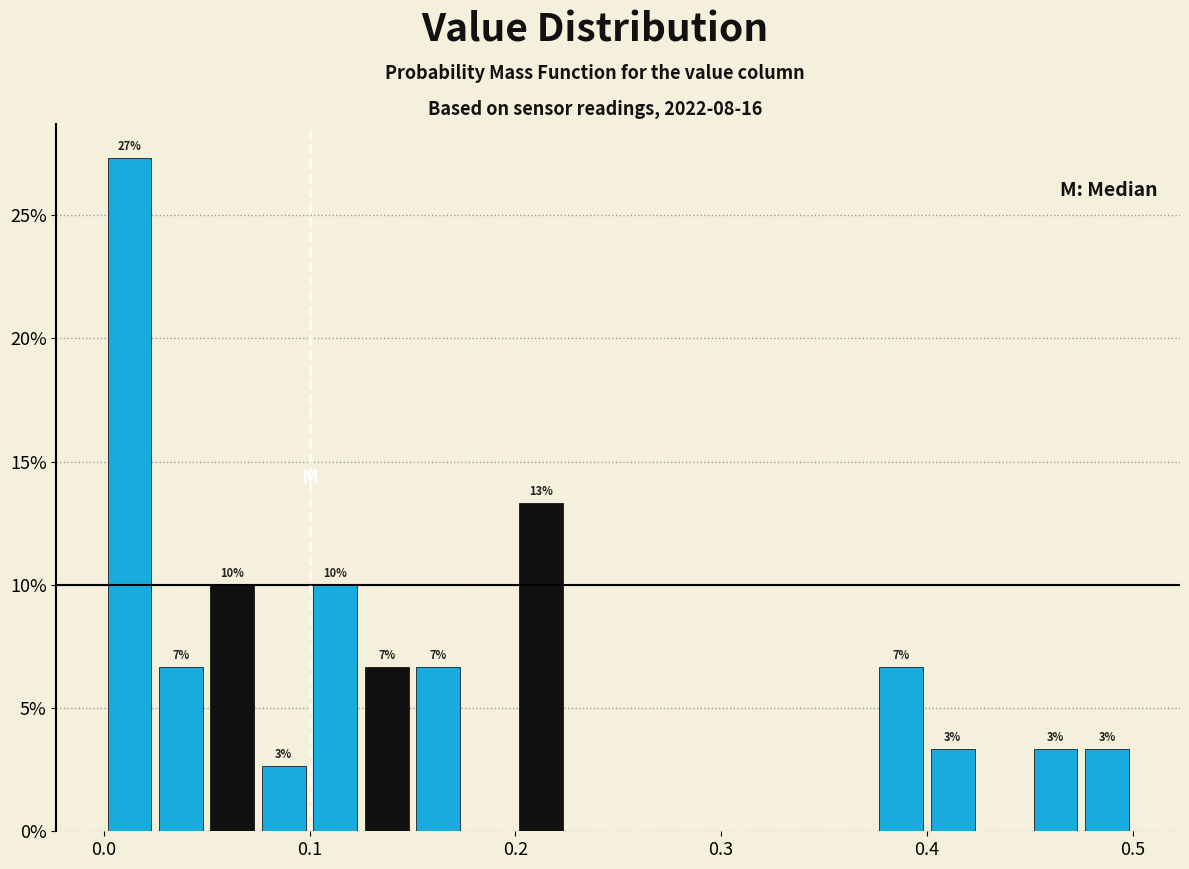

Read against the x-axis, roughly where is the centre of the tallest bar?

0.01